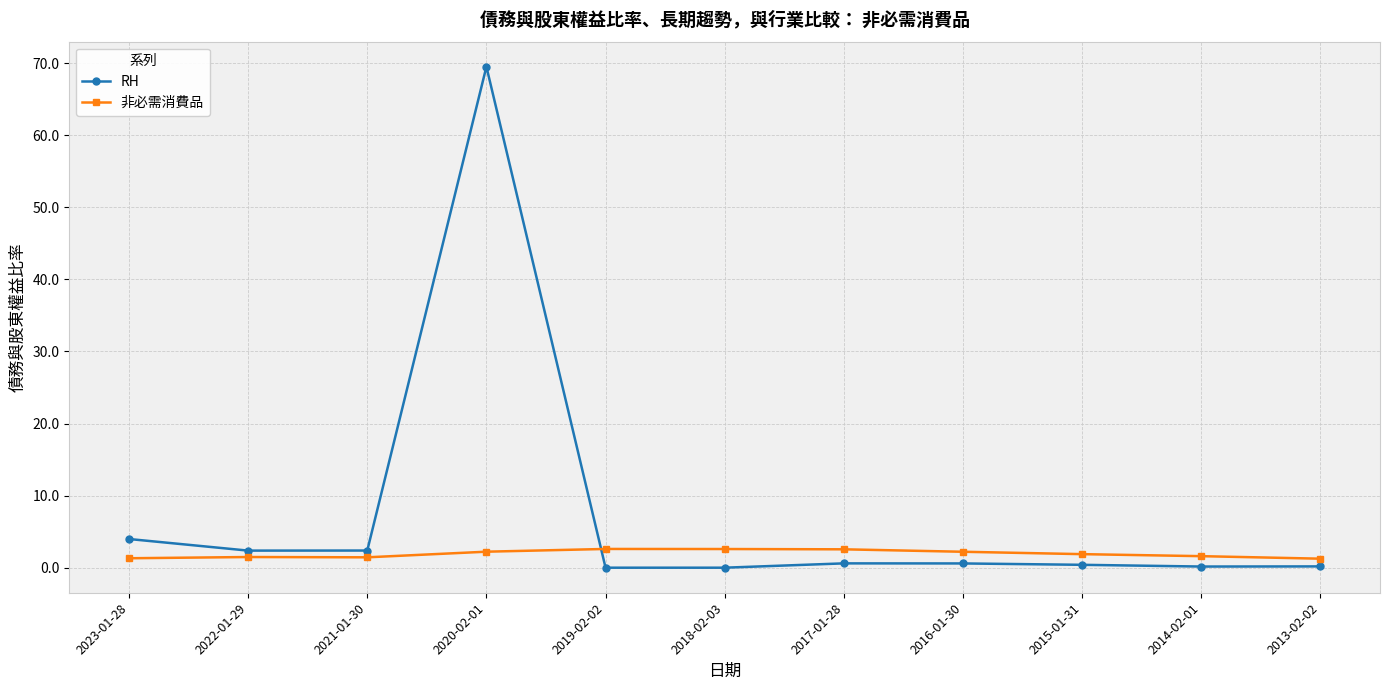

What is the difference between the 非必需消費品 values at 2021-01-30 and 2019-02-02?

1.2